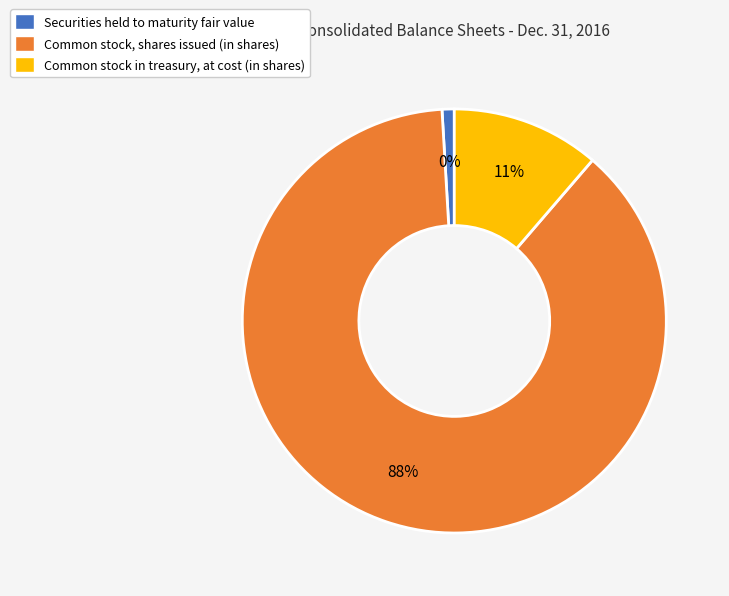

How many slices are in this pie chart?

3